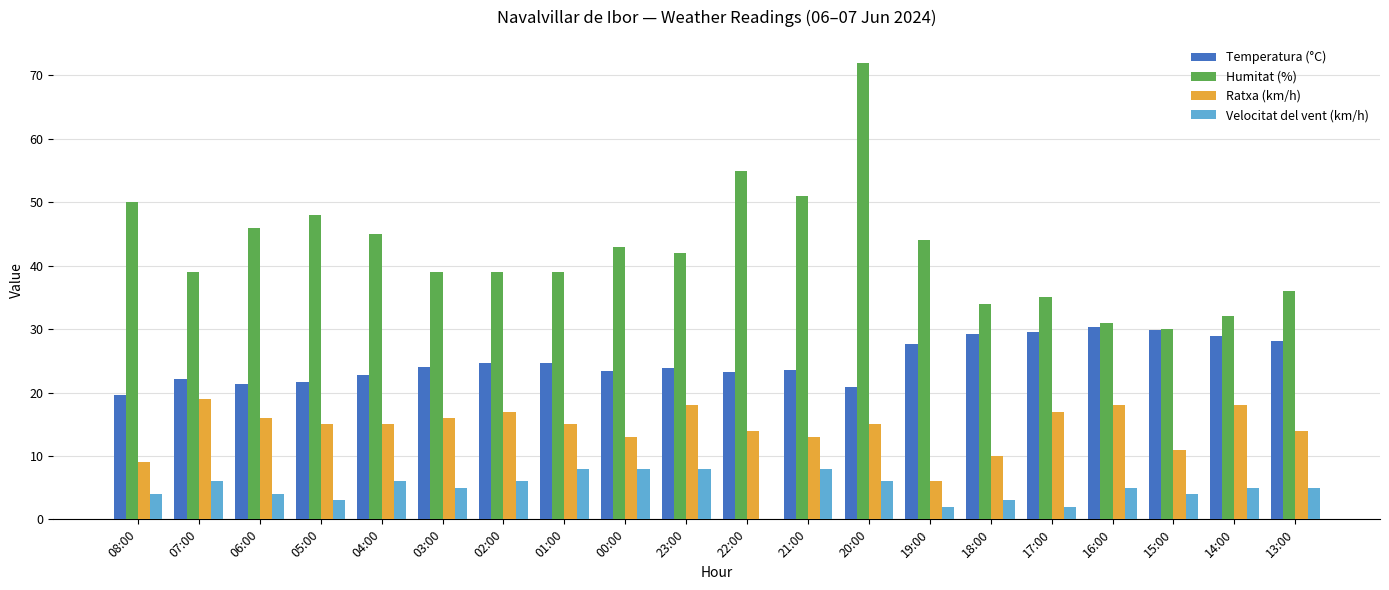

The Ratxa (km/h) series shows 18.0 at 23:00. True or false?

True